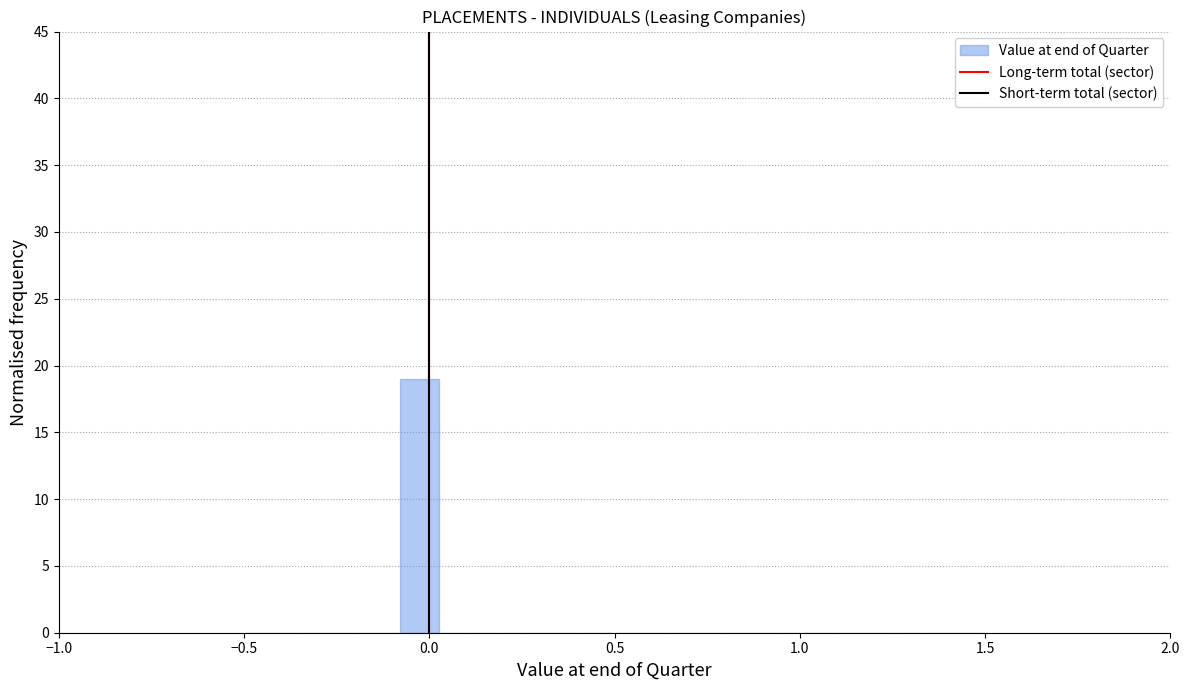

Around what value on the x-axis is the tallest bar? Give the approximate position of its centre, as read against the axis.

-0.05